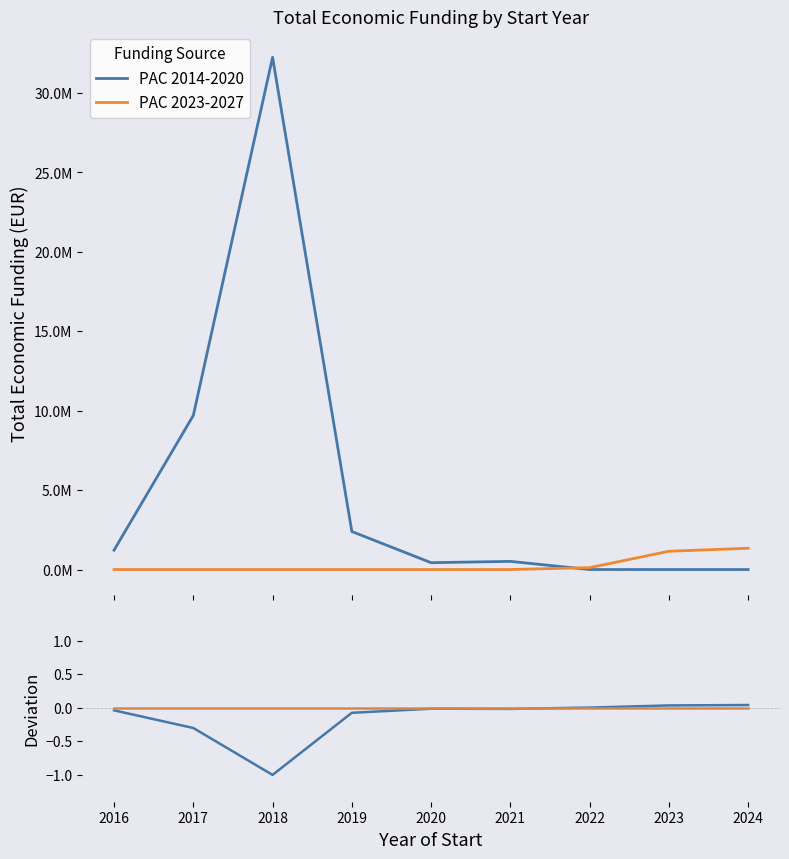

At which category does the chart reach its peak across all series?

2024